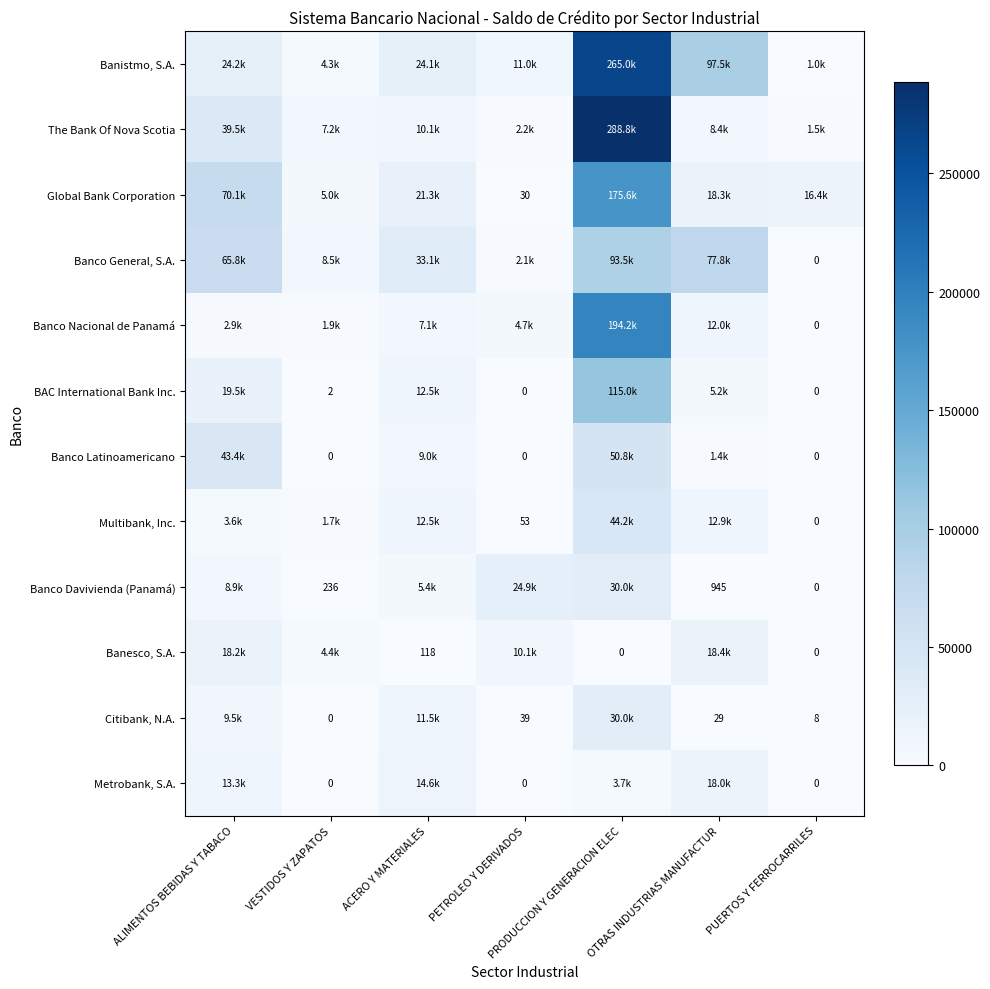

Rank the series by their maximum value, from lowest to highest.

Metrobank, S.A., Banesco, S.A., Banco Davivienda (Panamá), Citibank, N.A., Multibank, Inc., Banco Latinoamericano, Banco General, S.A., BAC International Bank Inc., Global Bank Corporation, Banco Nacional de Panamá, Banistmo, S.A., The Bank Of Nova Scotia